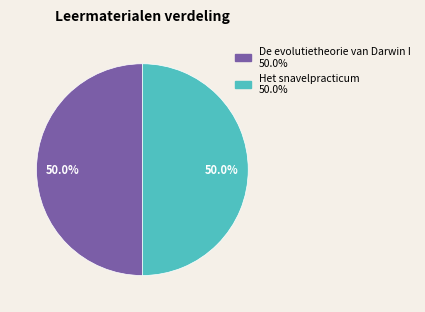

To the nearest percent, what is the combined percentage of Het snavelpracticum and De evolutietheorie van Darwin I?

100%